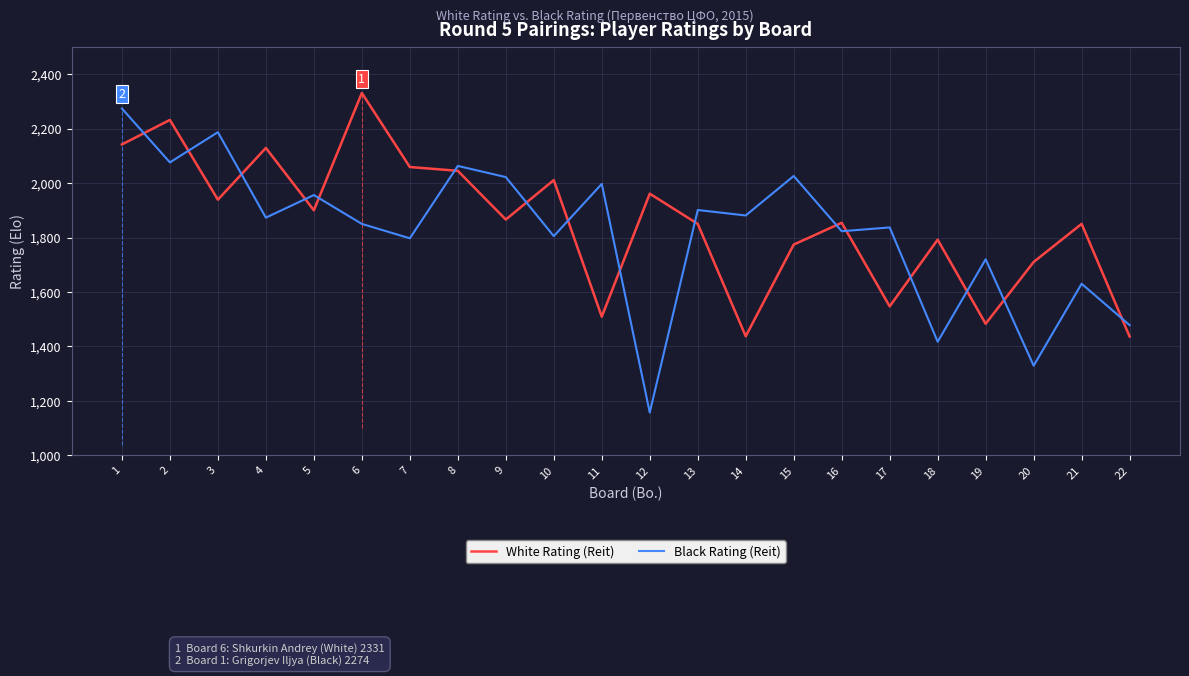

What is the difference between the maximum and minimum values in the White Rating (Reit) series?

895